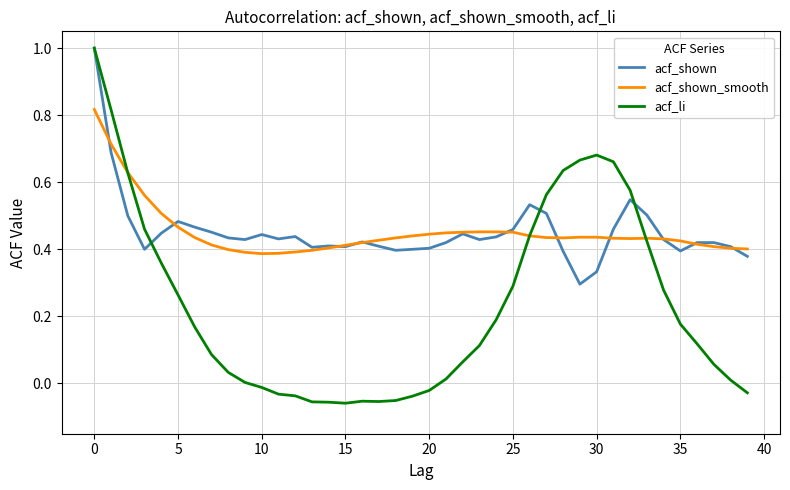

What is the maximum value shown in the chart?

1.0